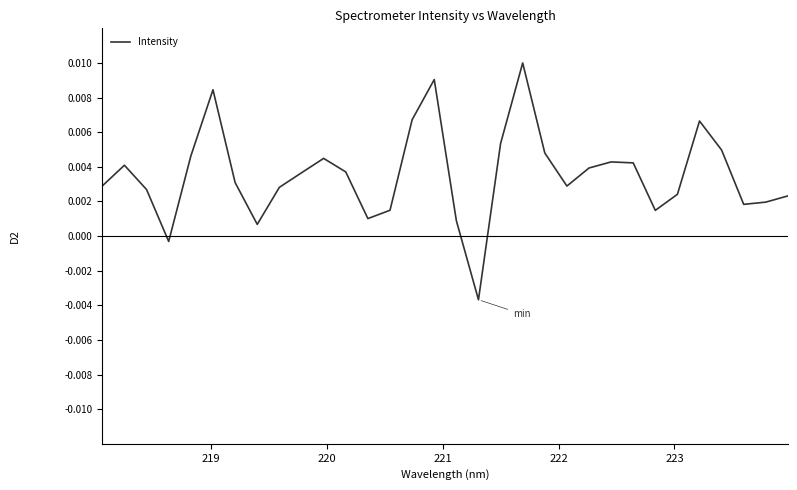

Does the chart have visible grid lines?

No